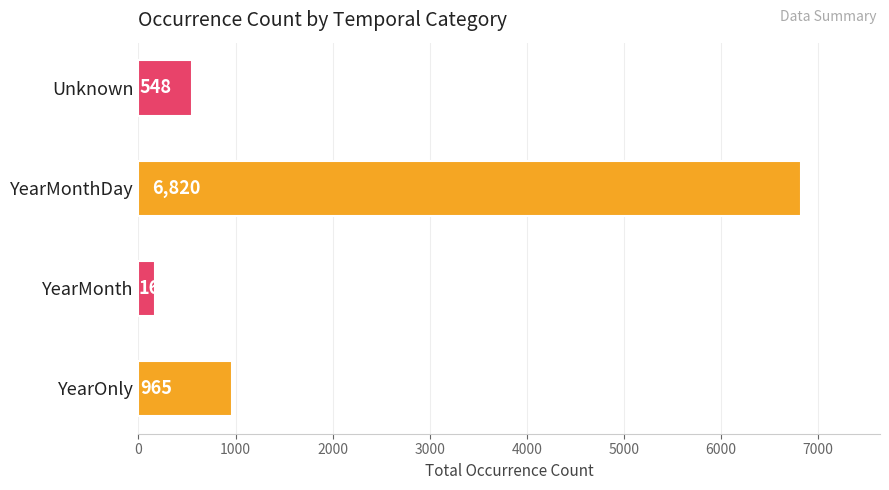

Reading bottom to top, extract all data points from this chart.

YearOnly=965	YearMonth=169	YearMonthDay=6820	Unknown=548